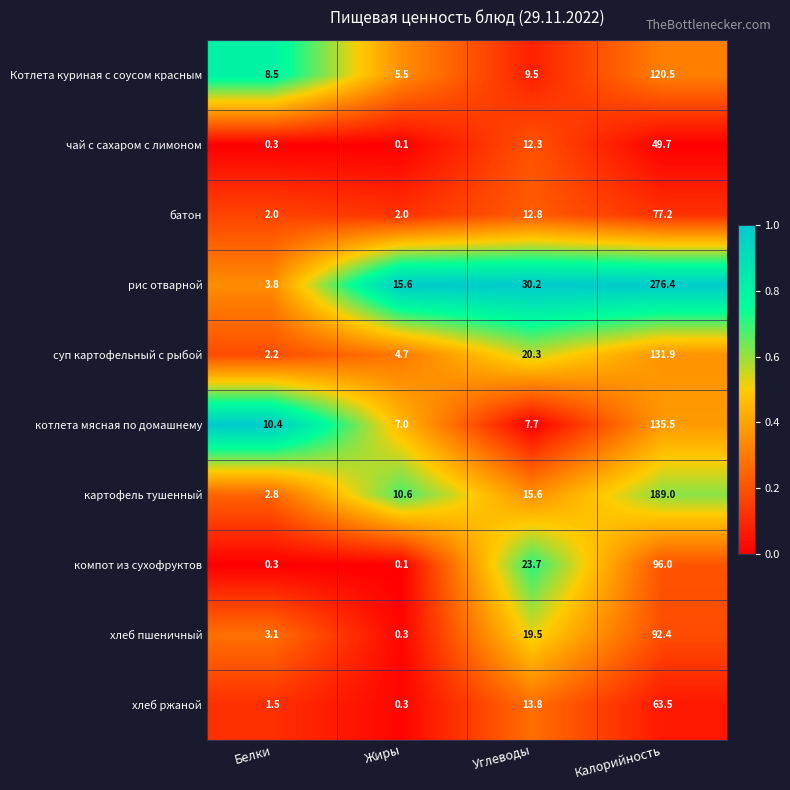

What value does the батон series have at Белки?

2.0